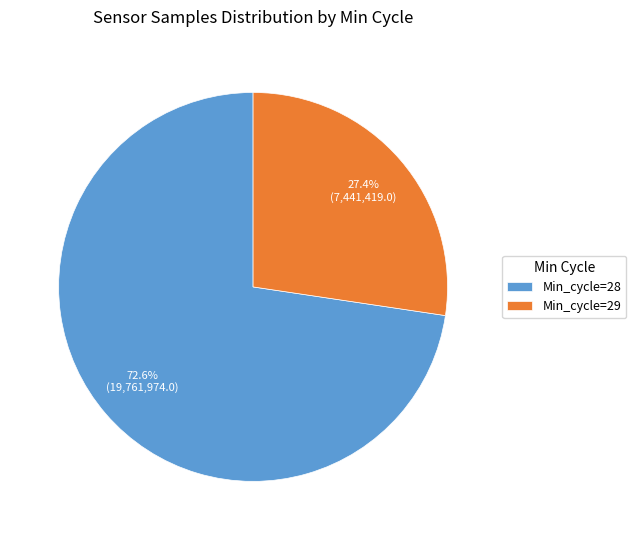

Which category has the biggest portion of the pie?

Min_cycle=28